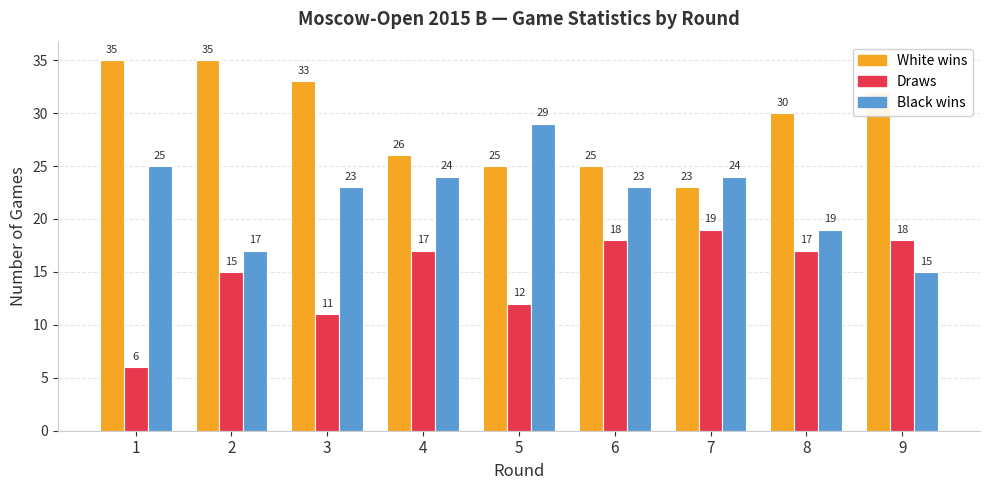

Reading left to right, what are all the values shown in this chart?

White wins: 1=35	2=35	3=33	4=26	5=25	6=25	7=23	8=30	9=32
Draws: 1=6	2=15	3=11	4=17	5=12	6=18	7=19	8=17	9=18
Black wins: 1=25	2=17	3=23	4=24	5=29	6=23	7=24	8=19	9=15